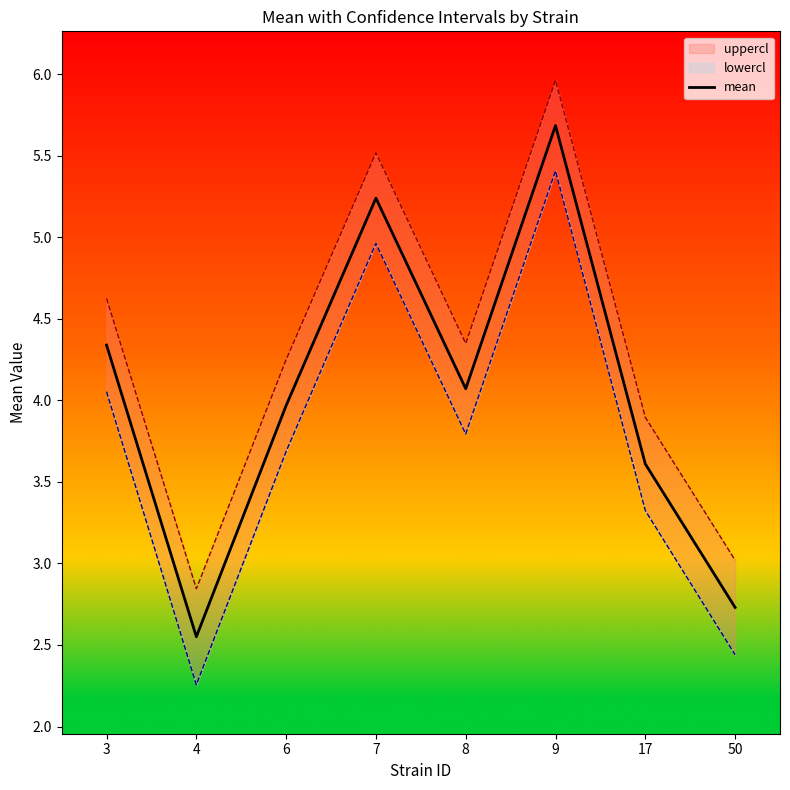

Where is the data nearest to the value 4?

6